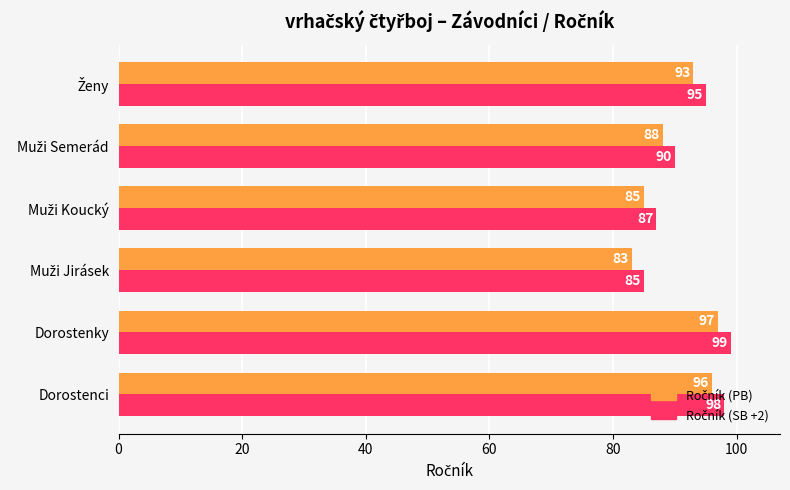

What is the maximum value shown in the chart?

99